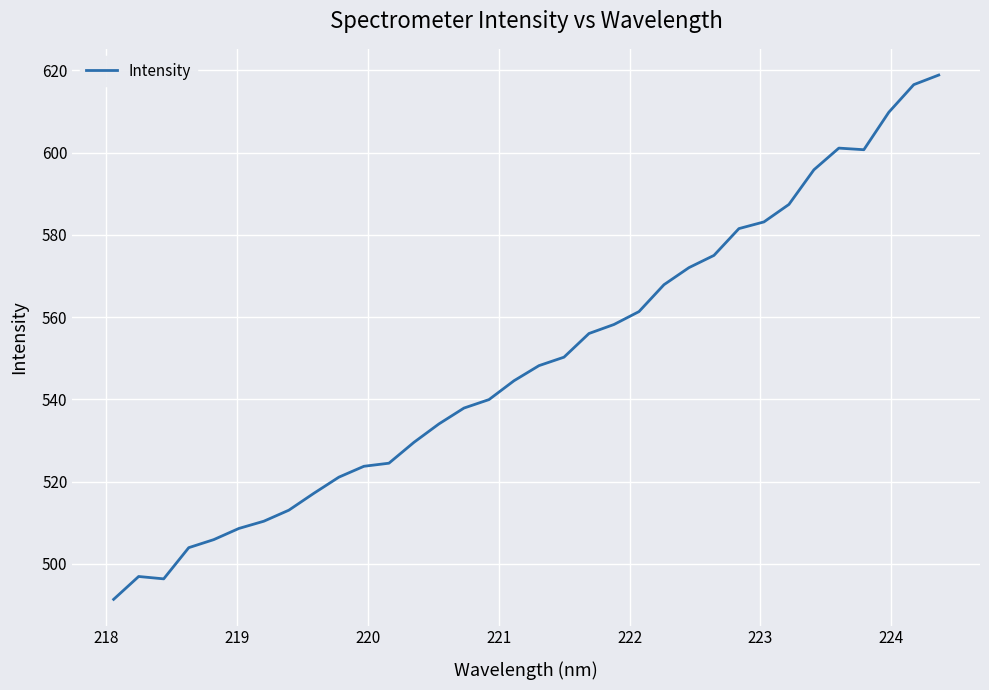

What is the maximum value shown in the chart?

618.8